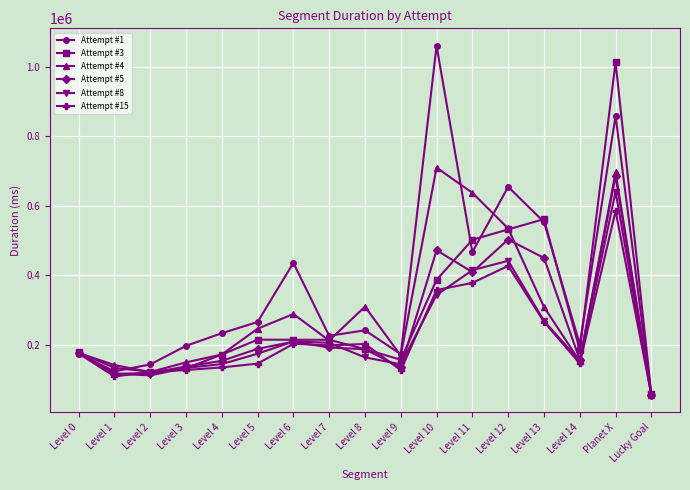

At which category does Attempt #1 reach its first local peak?

Level 6